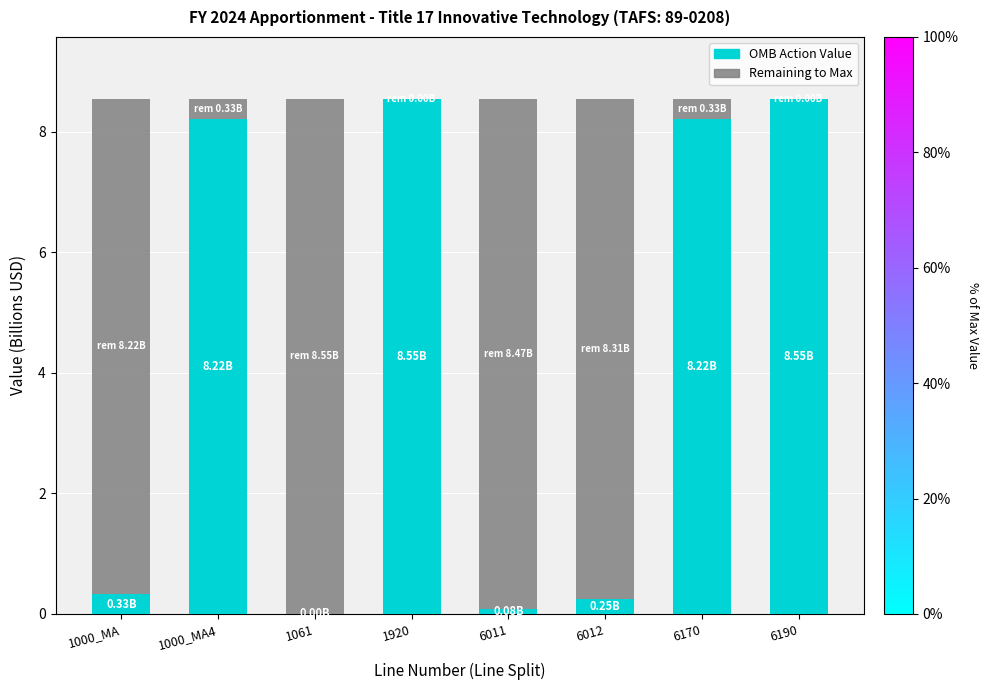

What are all the series names shown in the legend?

OMB Action Value, Remaining to Max